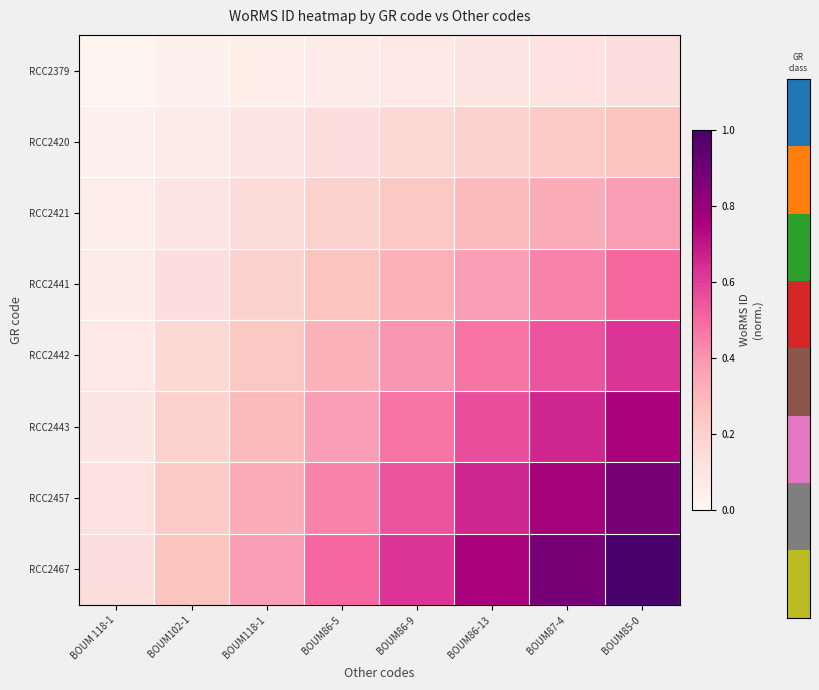

Reading left to right, transcribe all the data shown in this chart.

RCC2379: BOUM 118-1=0.0	BOUM102-1=0.0	BOUM118-1=0.0	BOUM86-5=0.1	BOUM86-9=0.1	BOUM86-13=0.1	BOUM87-4=0.1	BOUM85-0=0.1
RCC2420: BOUM 118-1=0.0	BOUM102-1=0.1	BOUM118-1=0.1	BOUM86-5=0.1	BOUM86-9=0.2	BOUM86-13=0.2	BOUM87-4=0.2	BOUM85-0=0.2
RCC2421: BOUM 118-1=0.0	BOUM102-1=0.1	BOUM118-1=0.1	BOUM86-5=0.2	BOUM86-9=0.2	BOUM86-13=0.3	BOUM87-4=0.3	BOUM85-0=0.4
RCC2441: BOUM 118-1=0.1	BOUM102-1=0.1	BOUM118-1=0.2	BOUM86-5=0.2	BOUM86-9=0.3	BOUM86-13=0.4	BOUM87-4=0.4	BOUM85-0=0.5
RCC2442: BOUM 118-1=0.1	BOUM102-1=0.2	BOUM118-1=0.2	BOUM86-5=0.3	BOUM86-9=0.4	BOUM86-13=0.5	BOUM87-4=0.5	BOUM85-0=0.6
RCC2443: BOUM 118-1=0.1	BOUM102-1=0.2	BOUM118-1=0.3	BOUM86-5=0.4	BOUM86-9=0.5	BOUM86-13=0.6	BOUM87-4=0.7	BOUM85-0=0.8
RCC2457: BOUM 118-1=0.1	BOUM102-1=0.2	BOUM118-1=0.3	BOUM86-5=0.4	BOUM86-9=0.5	BOUM86-13=0.7	BOUM87-4=0.8	BOUM85-0=0.9
RCC2467: BOUM 118-1=0.1	BOUM102-1=0.2	BOUM118-1=0.4	BOUM86-5=0.5	BOUM86-9=0.6	BOUM86-13=0.8	BOUM87-4=0.9	BOUM85-0=1.0